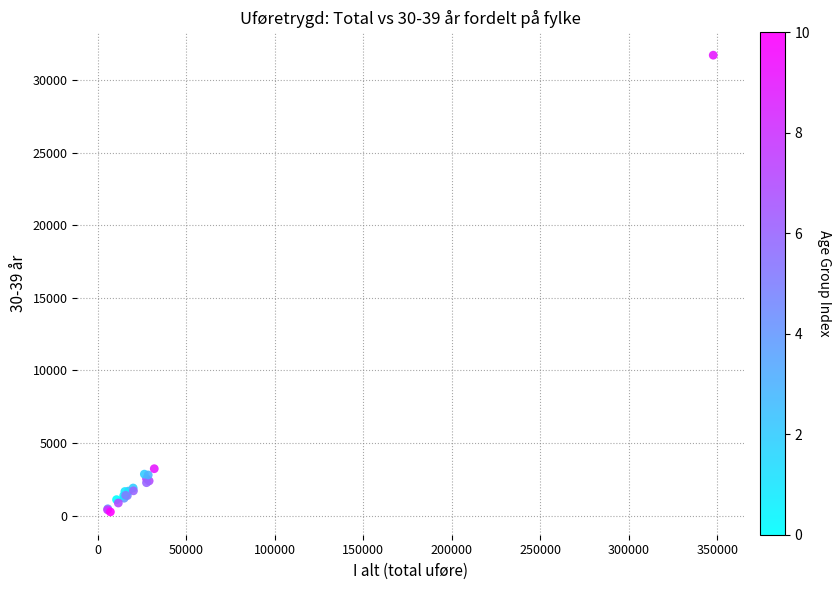

What Y value in the scatter plot is closest to 15982?

3235